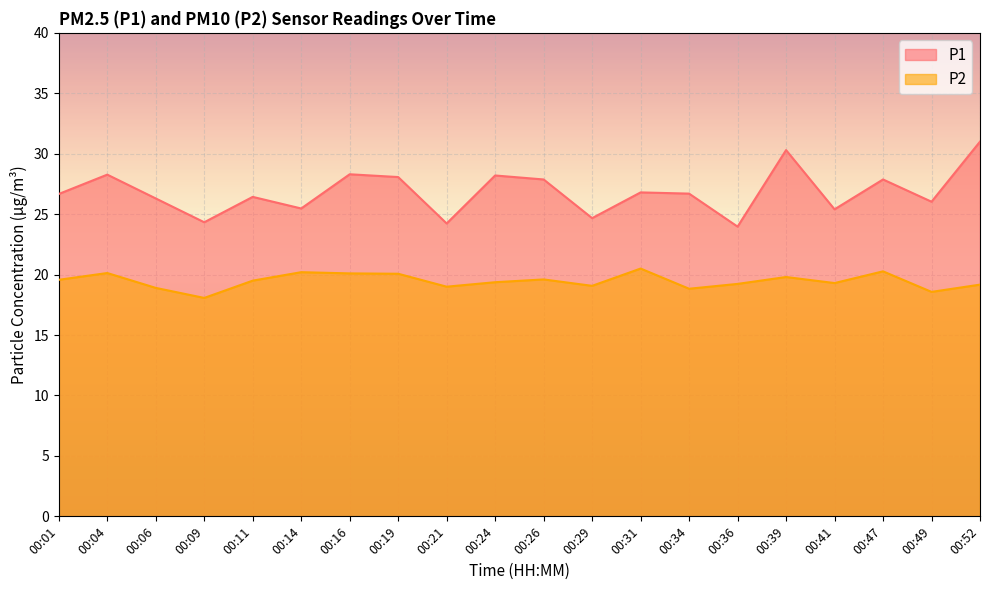

List the series in order of their overall mean, highest first.

P1, P2